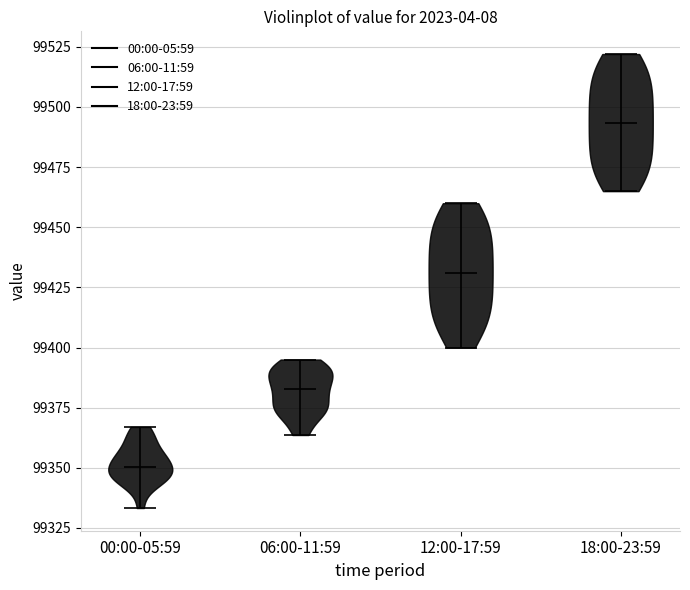

Where does the median line of the violin for 12:00-17:59 sit on the y-axis? The values are not printed on the chart, so give them approximately, as read against the axis.

99430